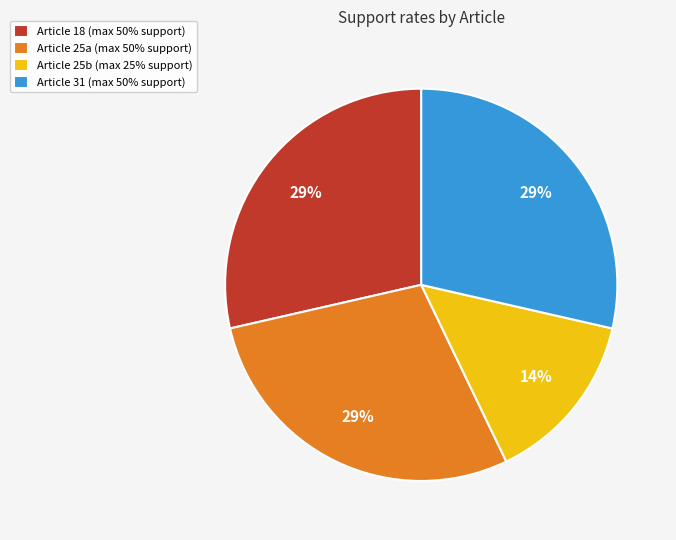

Do Article 25b (max 25% support) and Article 25a (max 50% support) together represent more than half of the pie?

No